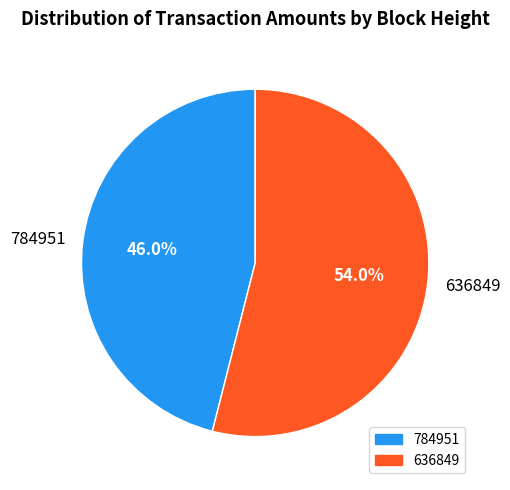

What portion of the pie excludes 784951?

54.0%